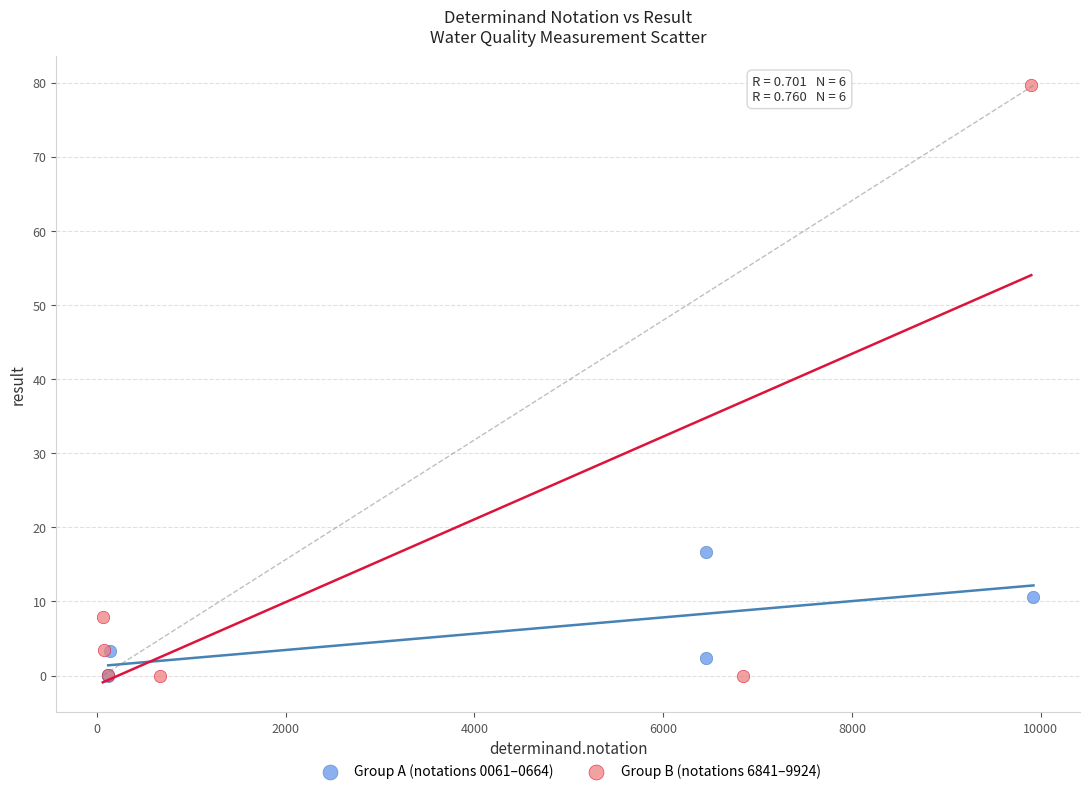

Which series reaches the maximum Y coordinate?

Group B (notations 6841–9924)